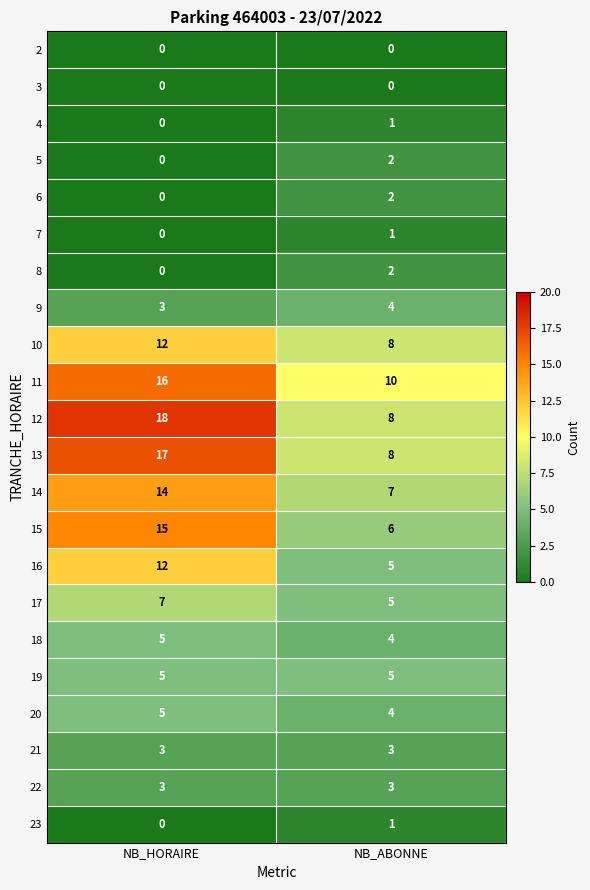

Which series has the widest spread of values?

12